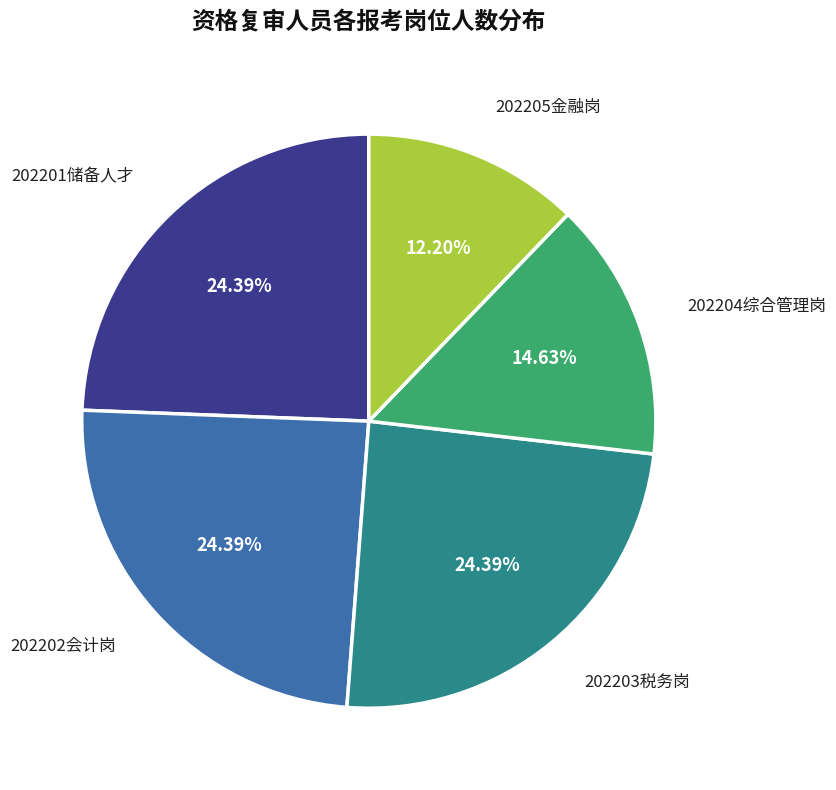

Is there any slice that represents more than half of the pie?

No